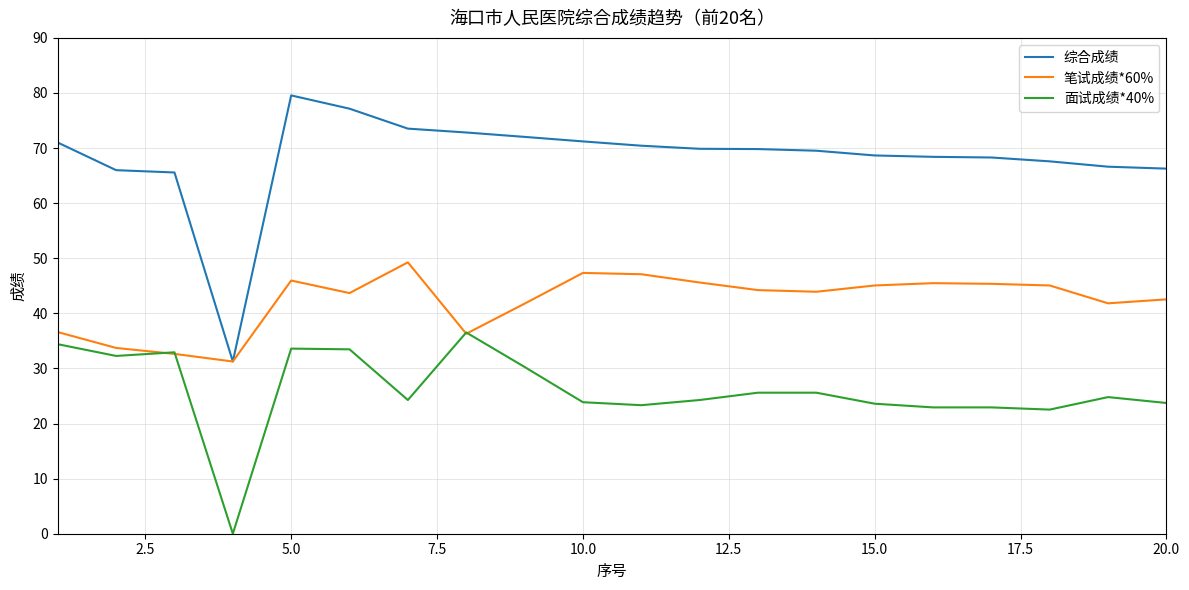

What is the sum of all 笔试成绩*60% values?

844.7